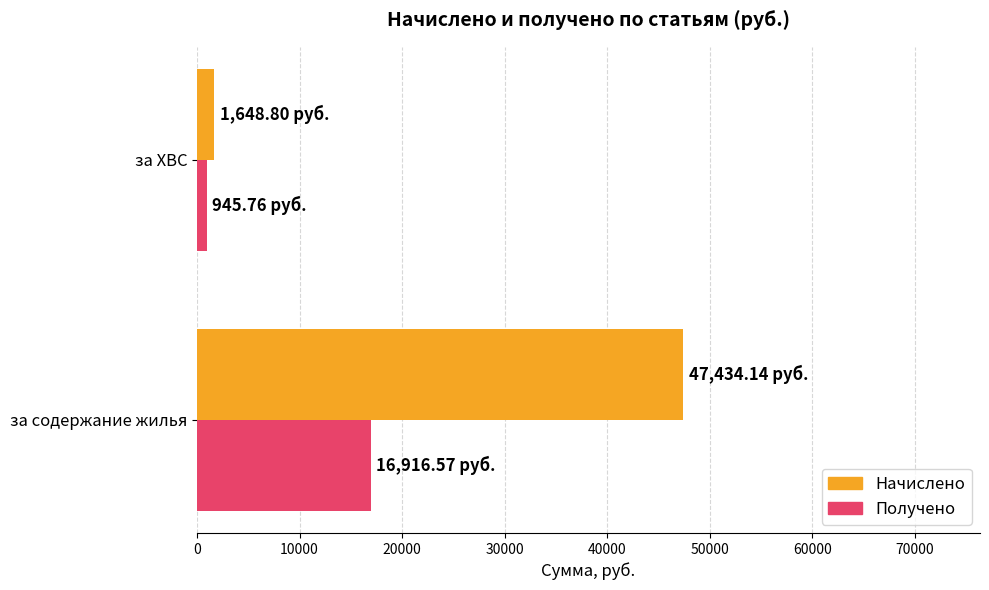

Which series has the widest spread of values?

Начислено